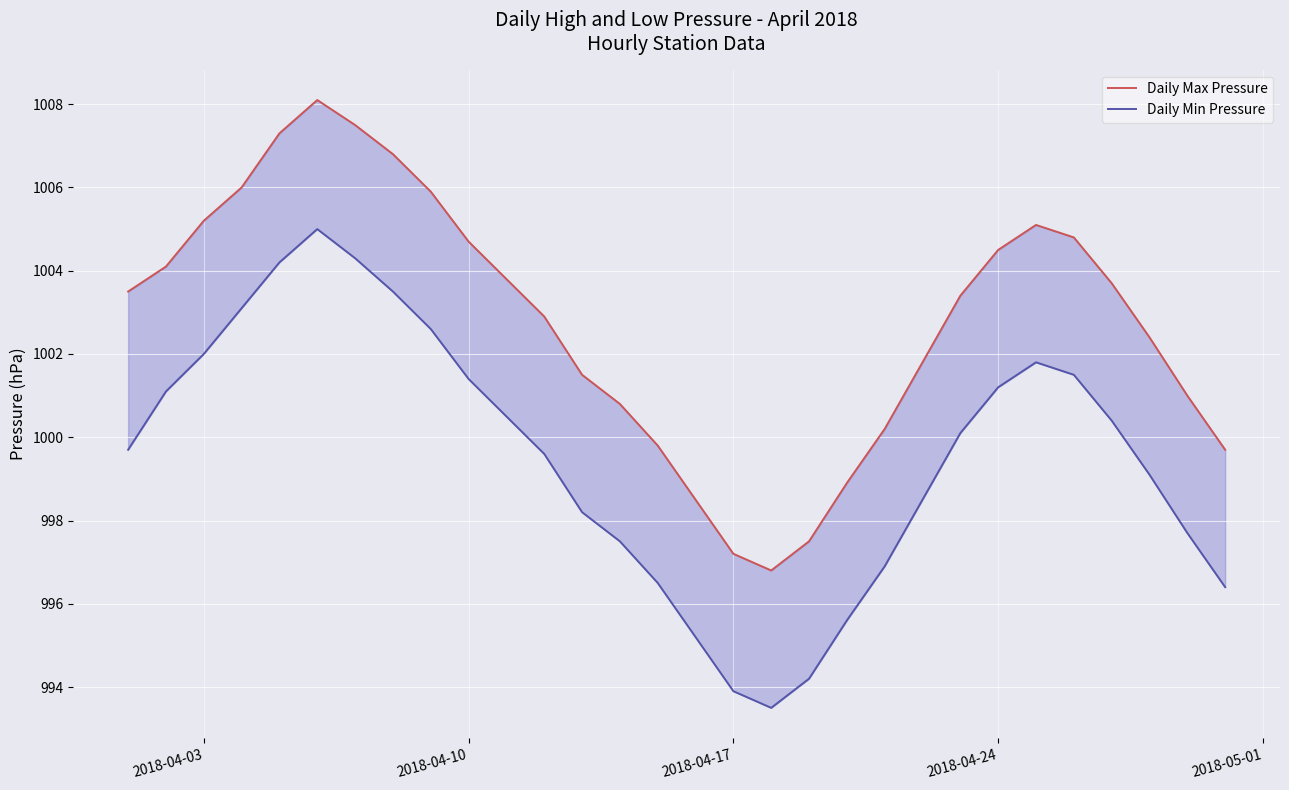

What are all the series names shown in the legend?

Daily Max Pressure, Daily Min Pressure